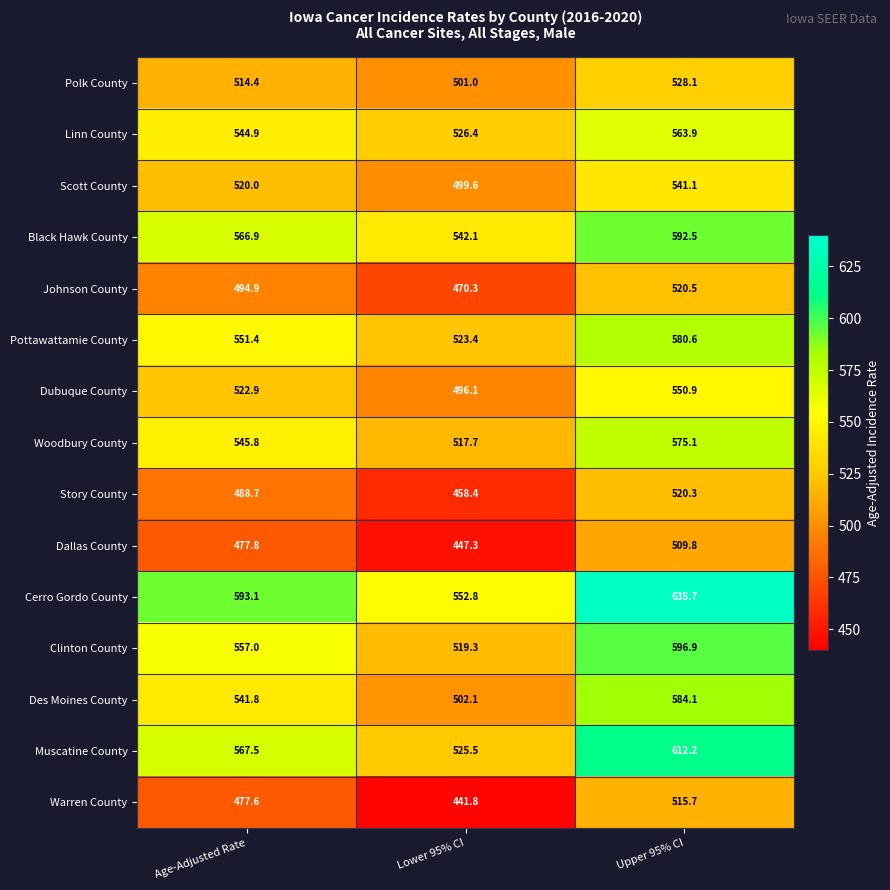

The value of Black Hawk County at Lower 95% CI is 542.1. True or false?

True